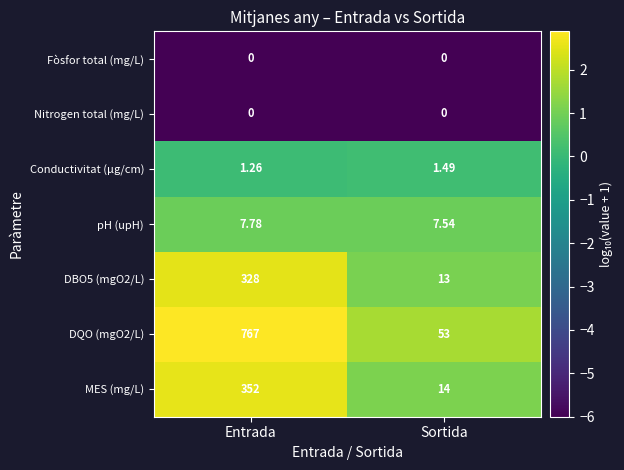

Rank the categories by MES (mg/L) value from lowest to highest.

Sortida, Entrada